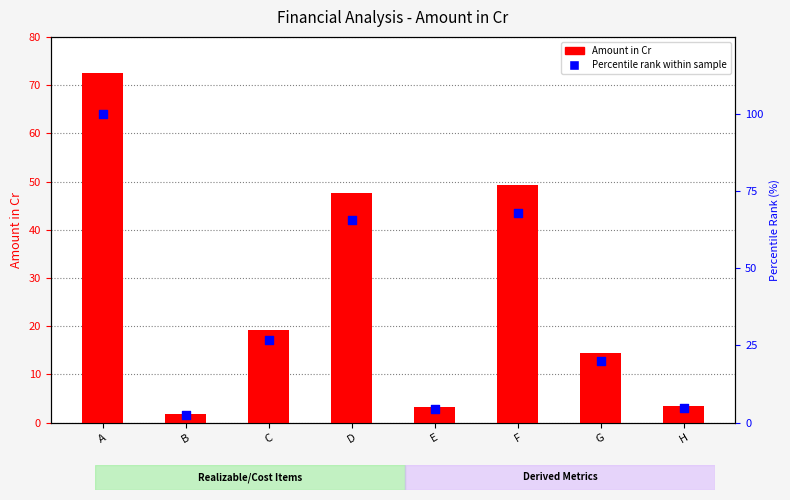

Is the value of Amount in Cr at H greater than the value of Percentile rank within sample at D?

No